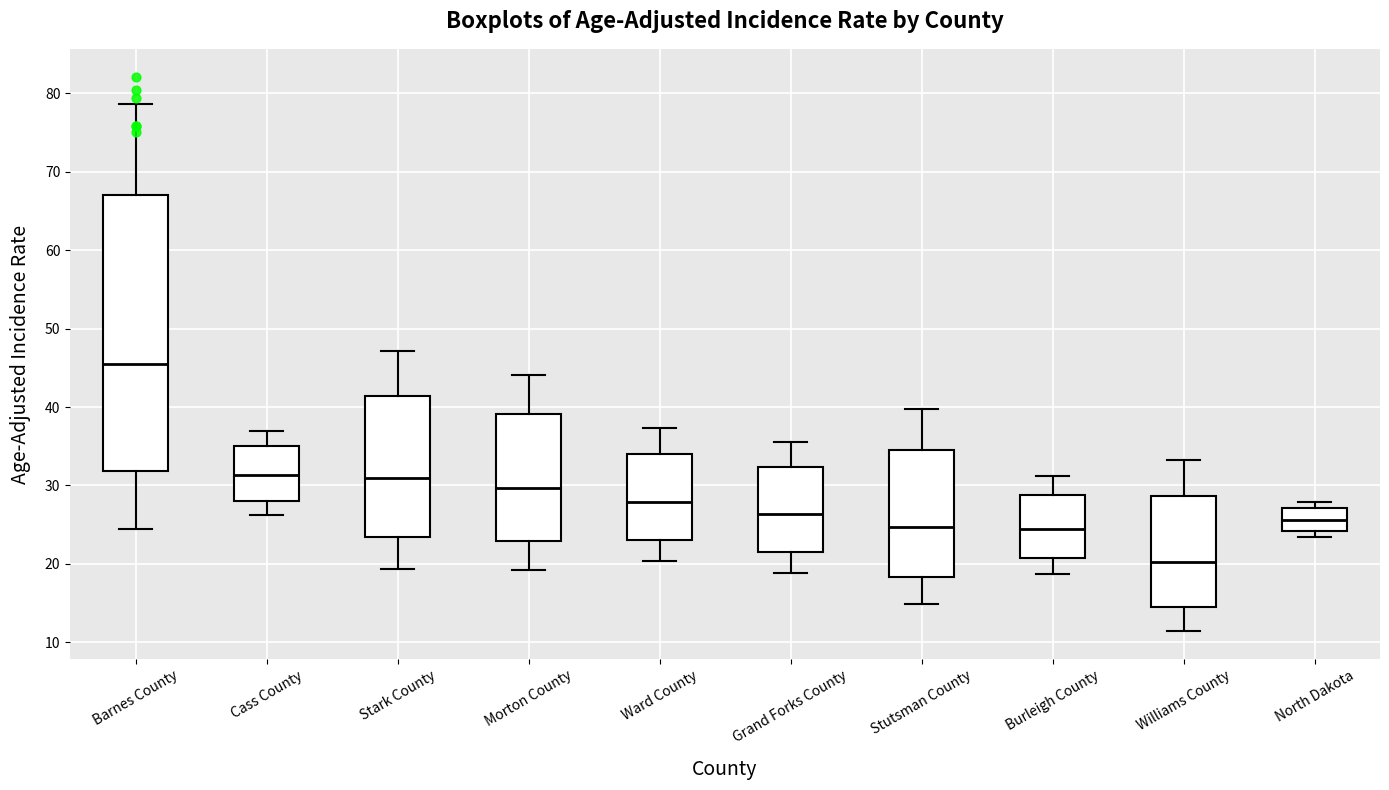

Which box has the lowest median line?

Williams County